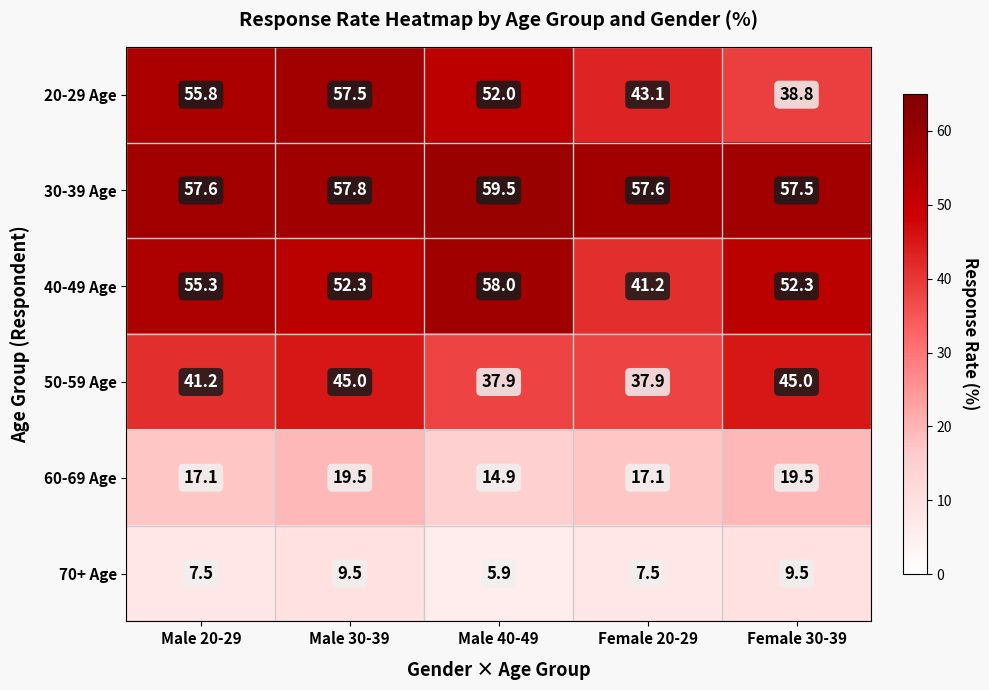

Rank the series by their maximum value, from lowest to highest.

70+ Age, 60-69 Age, 50-59 Age, 20-29 Age, 40-49 Age, 30-39 Age